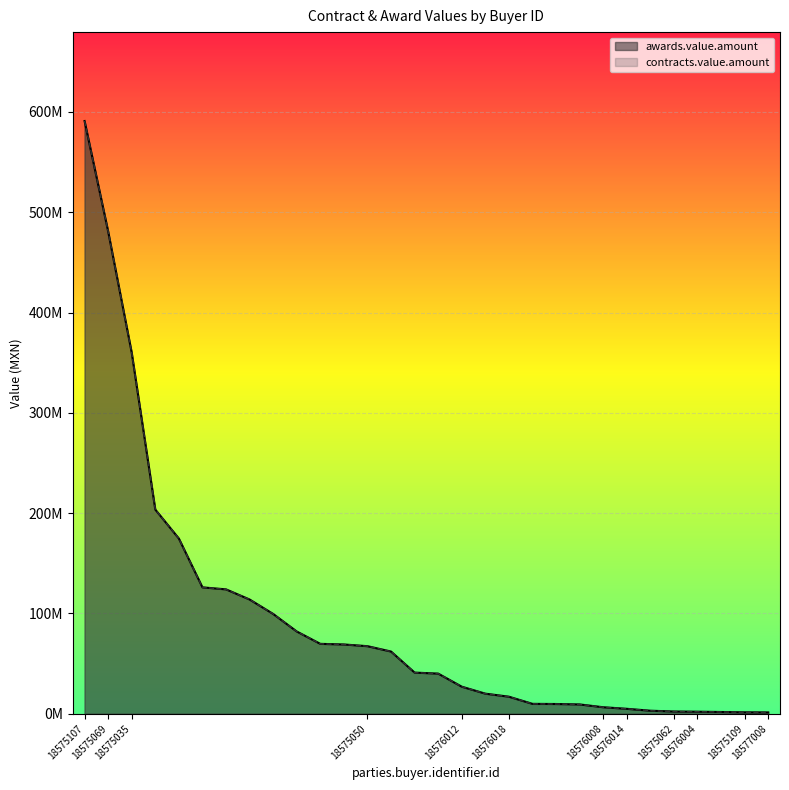

True or false: awards.value.amount has more than 2 points higher than both neighbors.

False